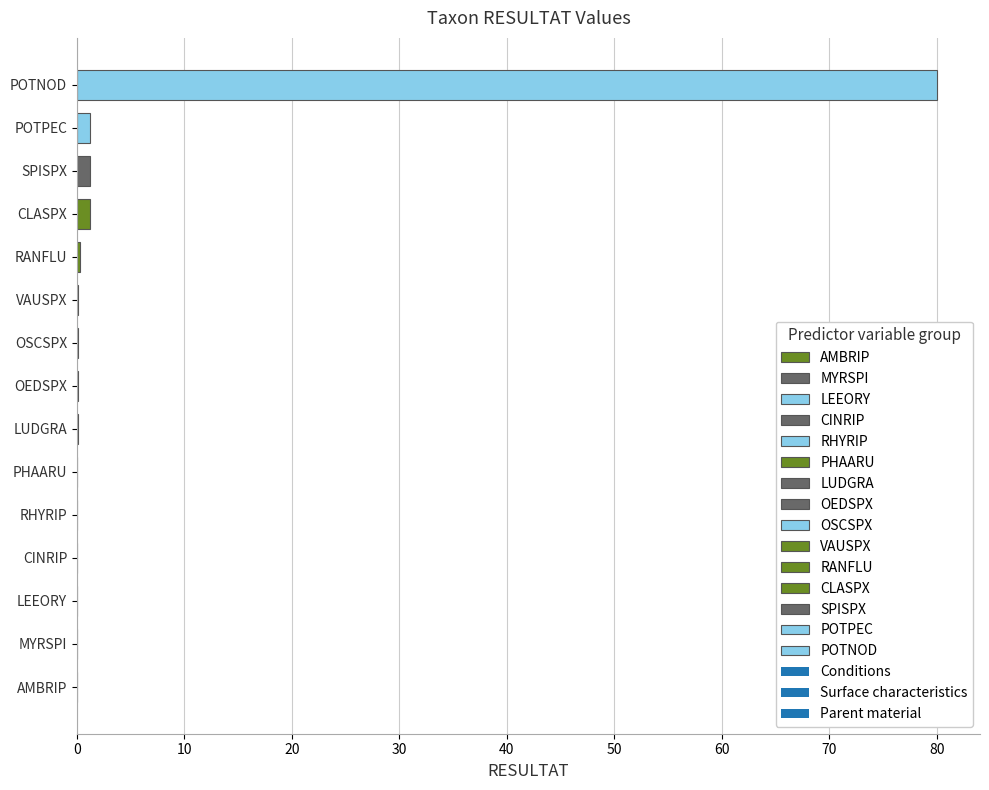

What is the maximum value shown in the chart?

80.0